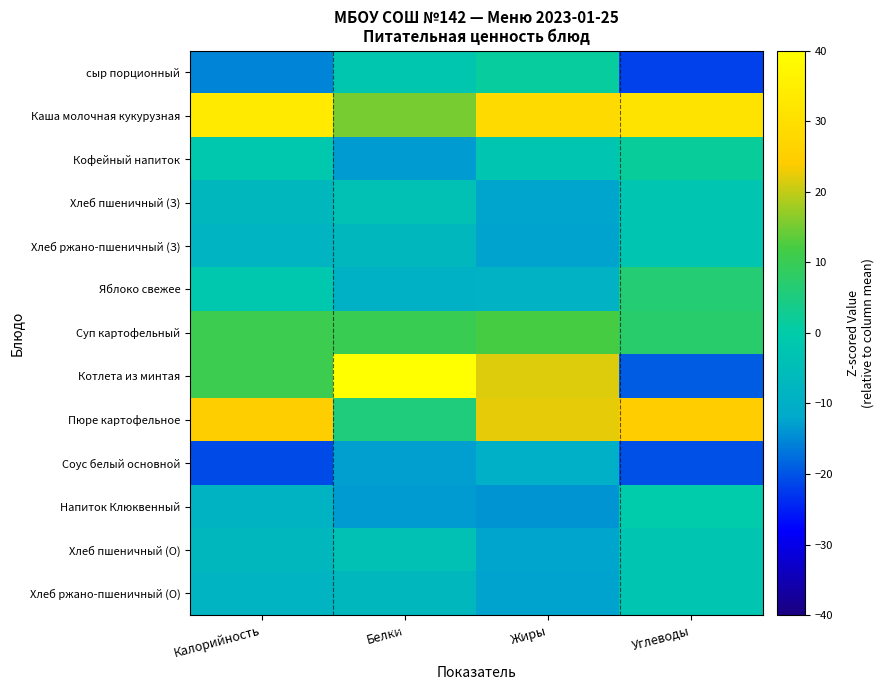

Which category has the highest value across all series?

Белки